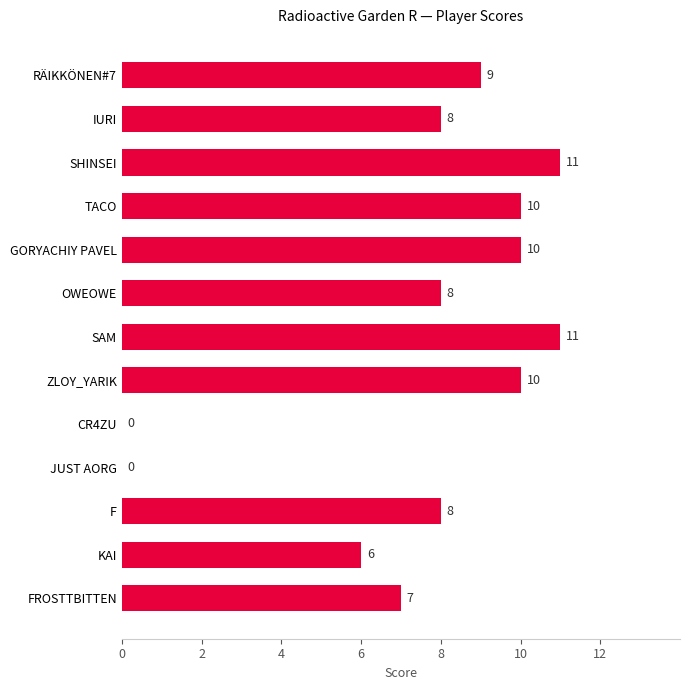

Reading top to bottom, list all the values displayed in this chart.

RÄIKKÖNEN#7=9	IURI=8	SHINSEI=11	TACO=10	GORYACHIY PAVEL=10	OWEOWE=8	SAM=11	ZLOY_YARIK=10	CR4ZU=0	JUST AORG=0	F=8	KAI=6	FROSTTBITTEN=7